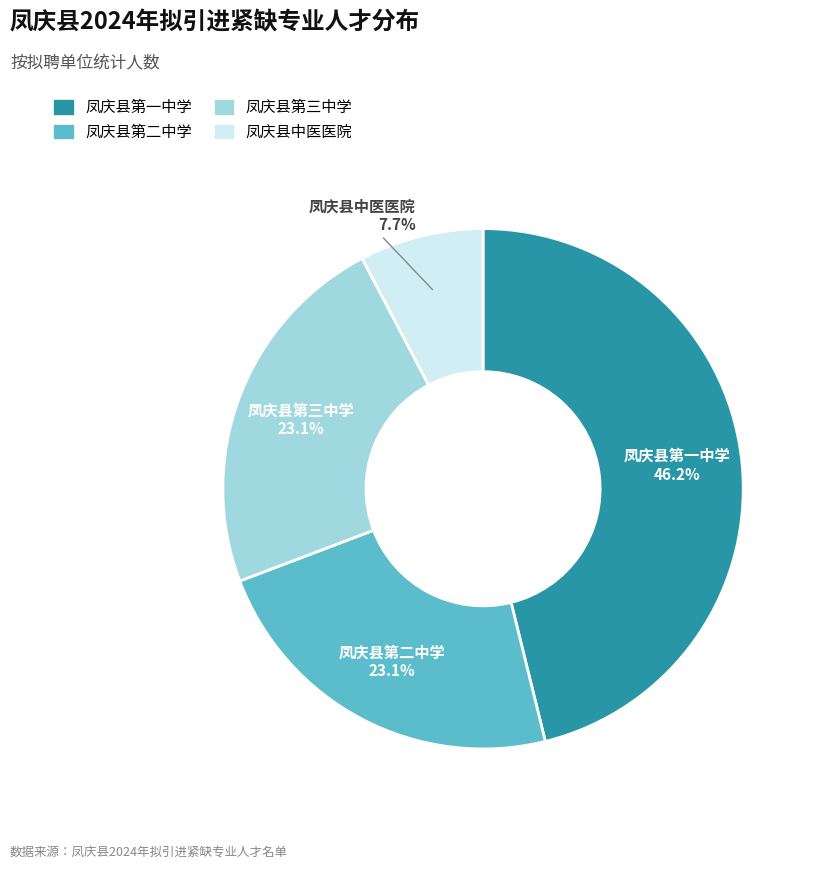

What percentage is the 凤庆县第一中学 slice, to the nearest percent?

46%